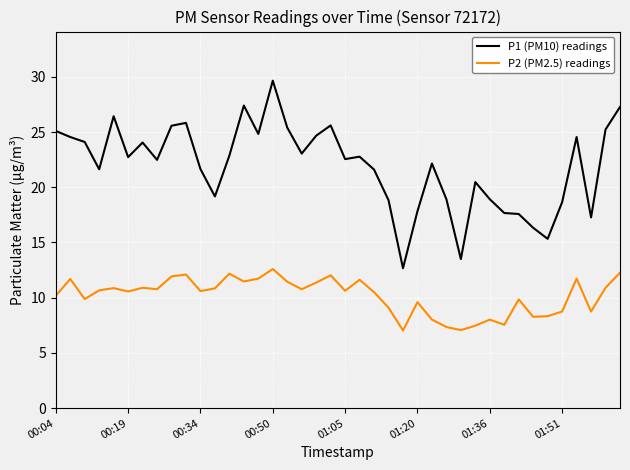

In P1 (PM10) readings, how many points are lower than both neighbors (excluding endpoints)?

11